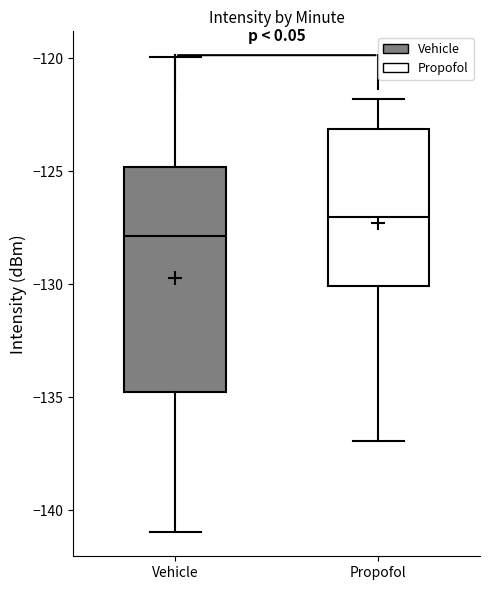

Reading left to right, read every box against the y-axis: the position of its median line, the range the box covers, and the ends of its whiskers. The values are not printed on the chart, so give them approximately, as read against the axis.

Vehicle: median -128, box -135 to -125, whiskers -141 to -120
Propofol: median -127, box -130 to -123, whiskers -137 to -122